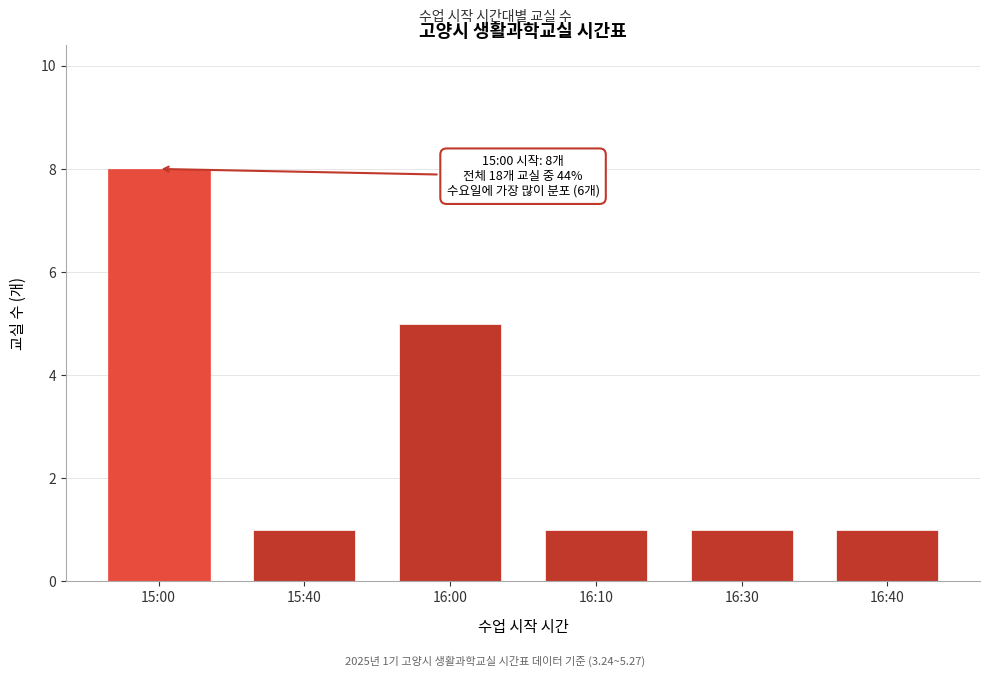

Reading right to left, list all the values displayed in this chart.

16:40=1	16:30=1	16:10=1	16:00=5	15:40=1	15:00=8